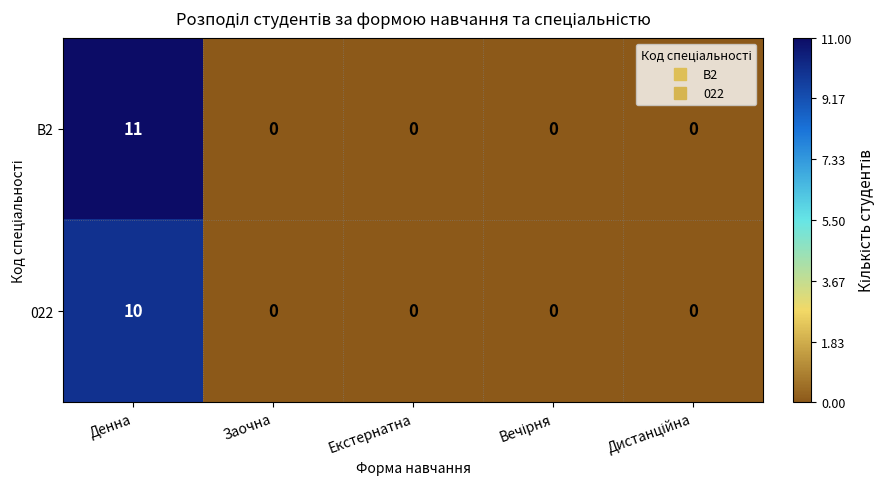

How many series are shown in this chart?

2